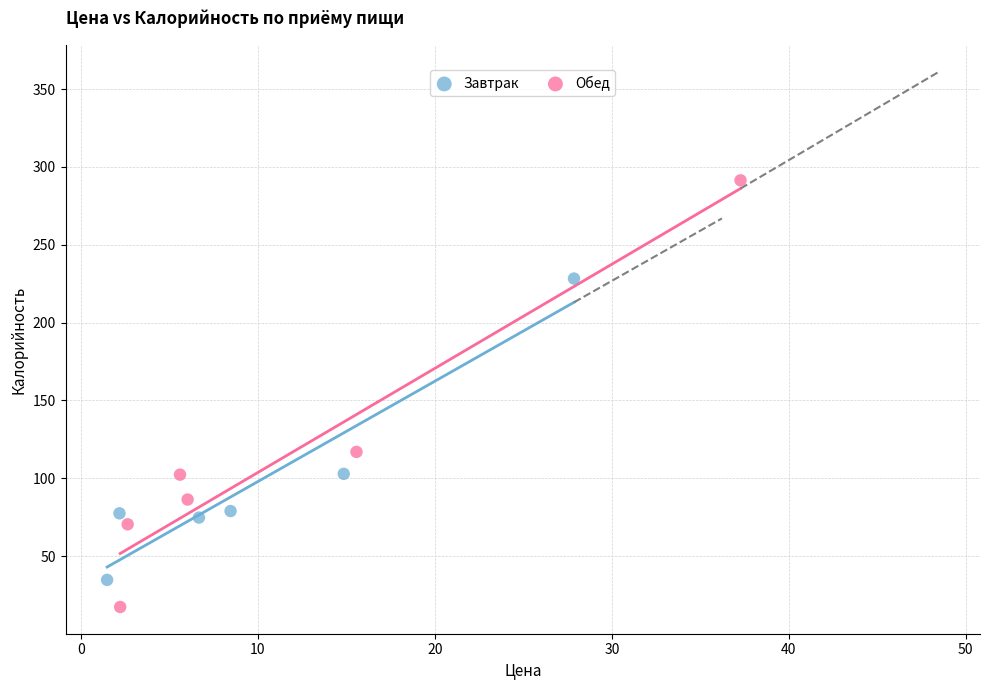

What are all the series names shown in the legend?

Завтрак, Обед